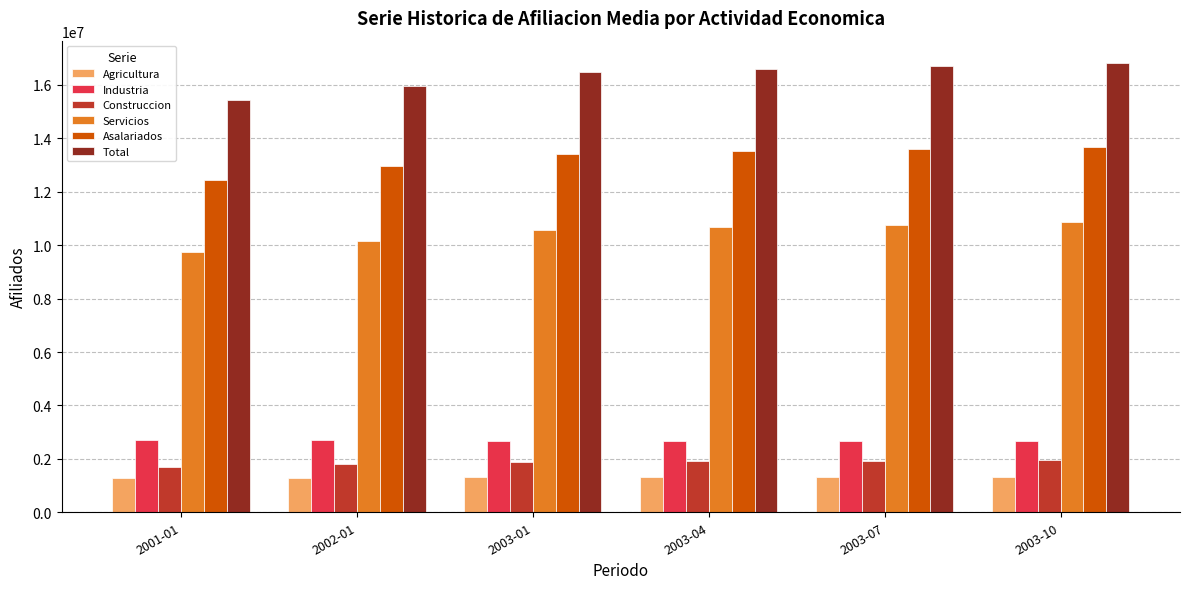

The value of Industria at 2002-01 is 2690980.0. True or false?

True